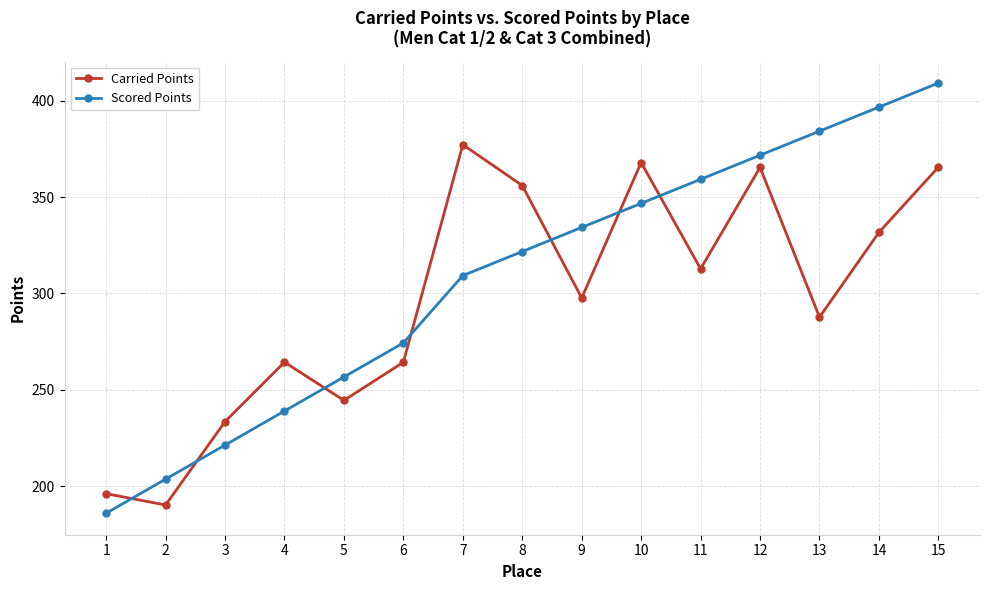

The value of Scored Points at 4 is 239.0. True or false?

True